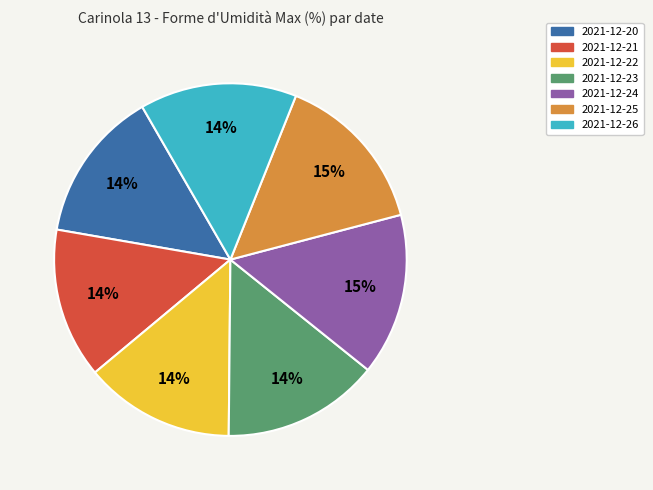

Is 2021-12-24 the majority of the pie?

No